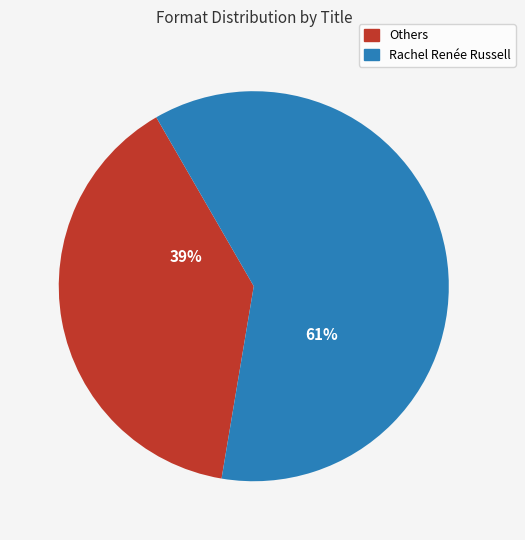

Is there any slice that represents more than half of the pie?

Yes